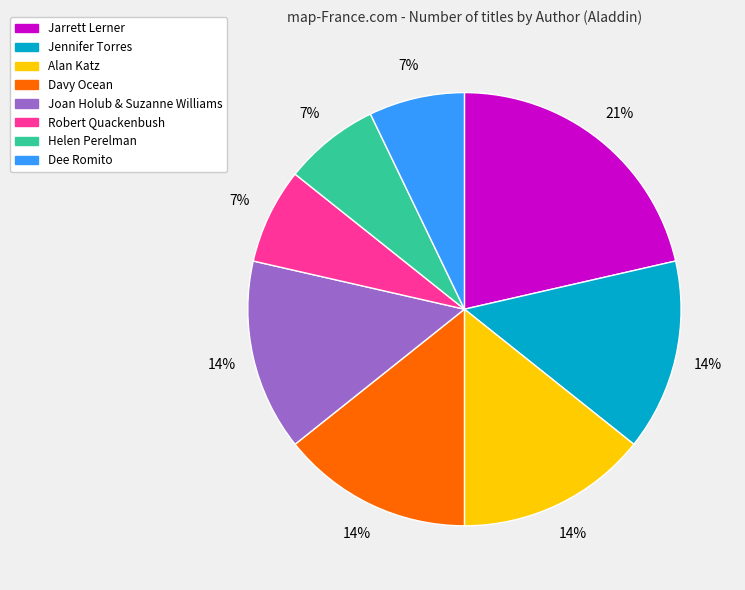

Count the number of slices in the pie.

8